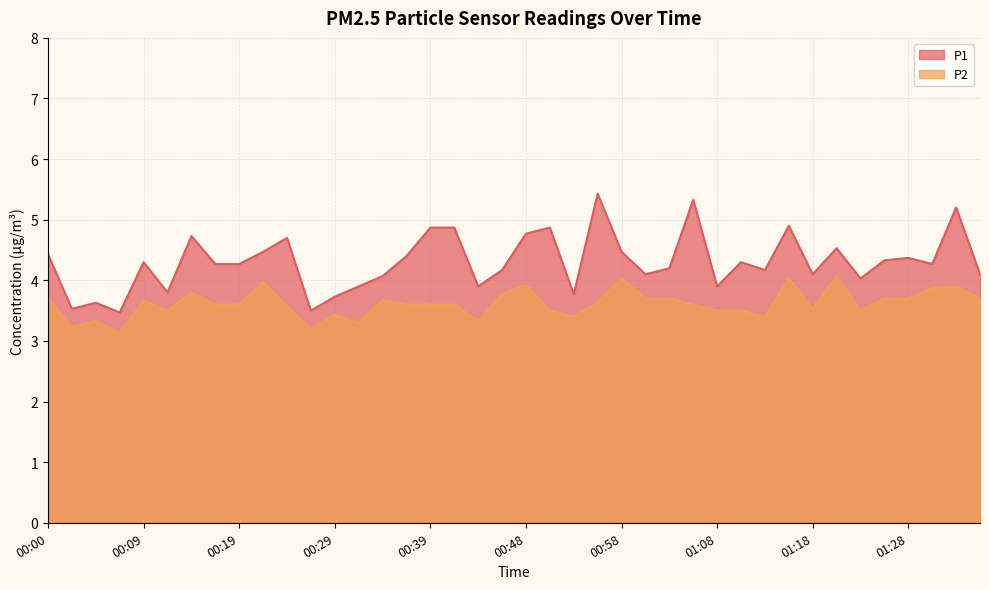

Count the number of data series in this chart.

2